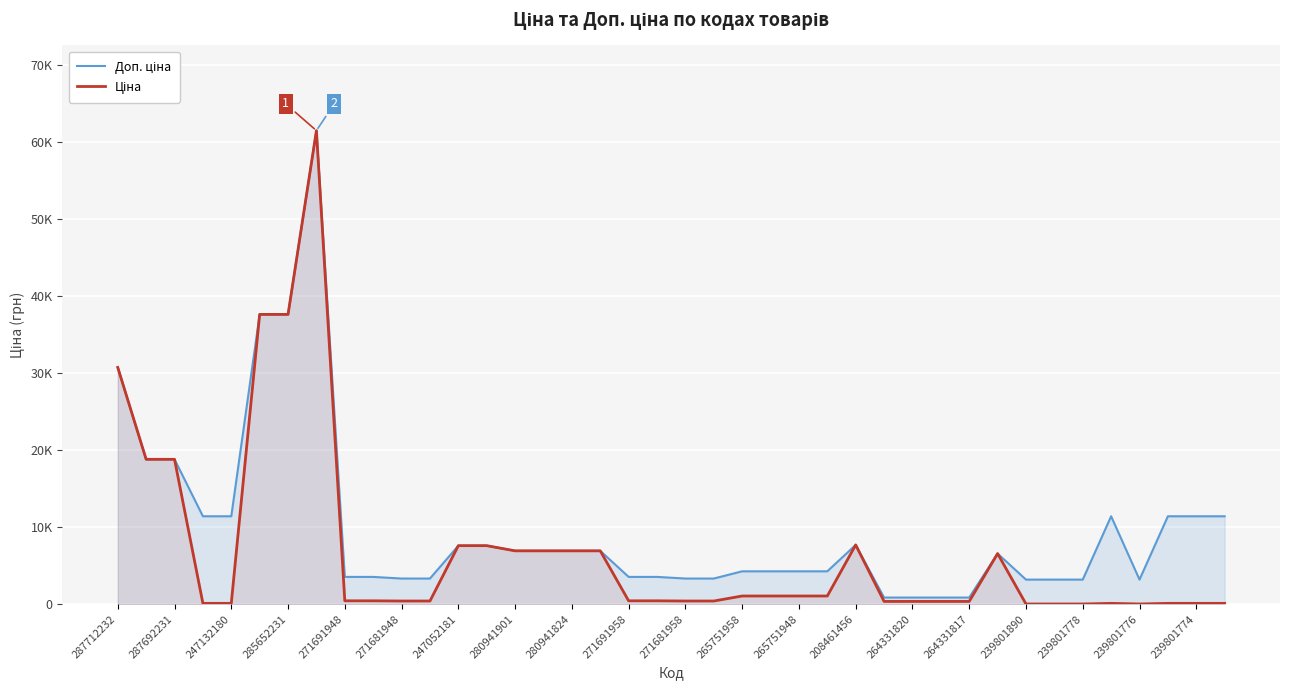

True or false: Ціна and Доп. ціна intersect in this chart.

False